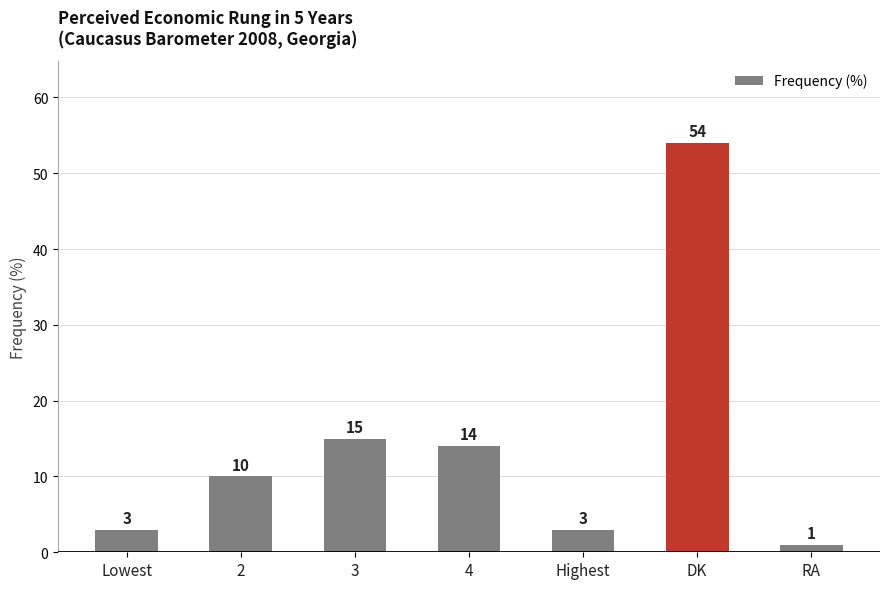

True or false: the data shows 17 at 2.

False